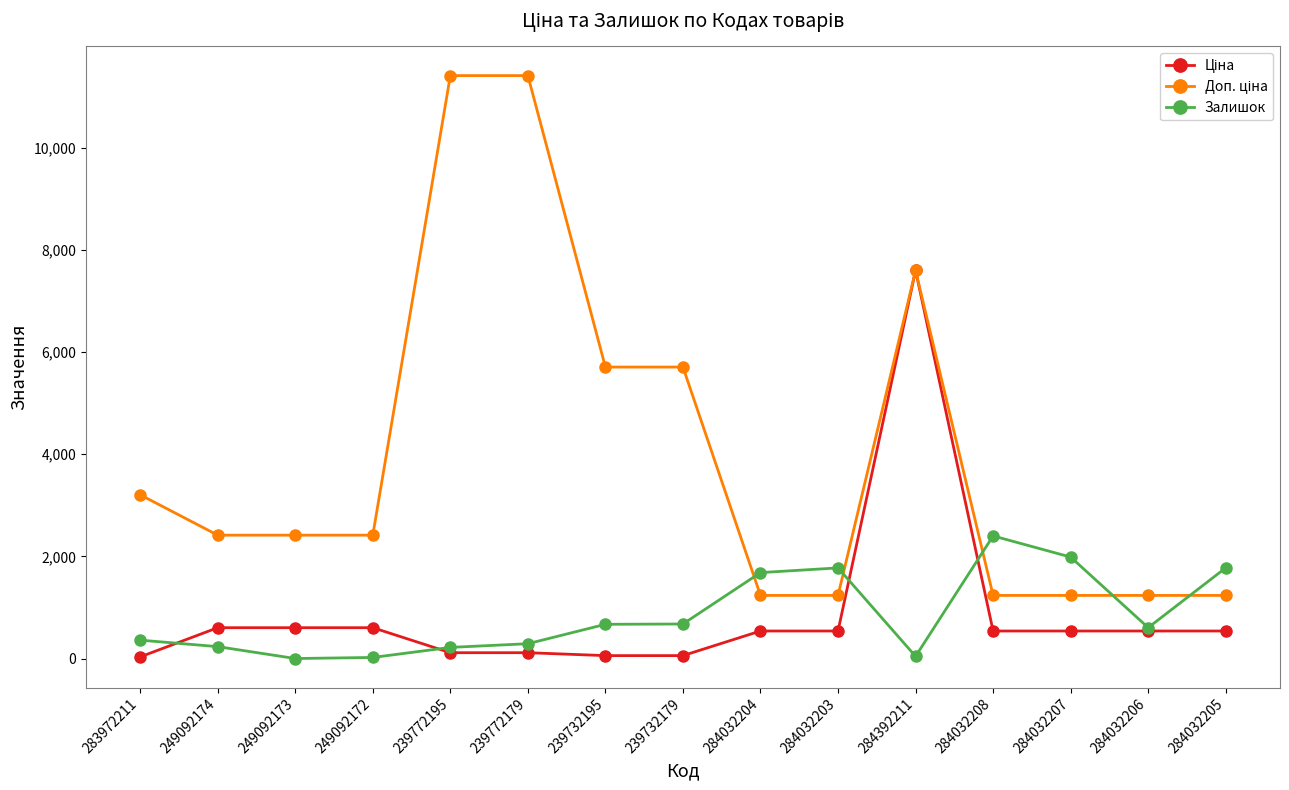

What is the label of the 10th point from the left?

284032203